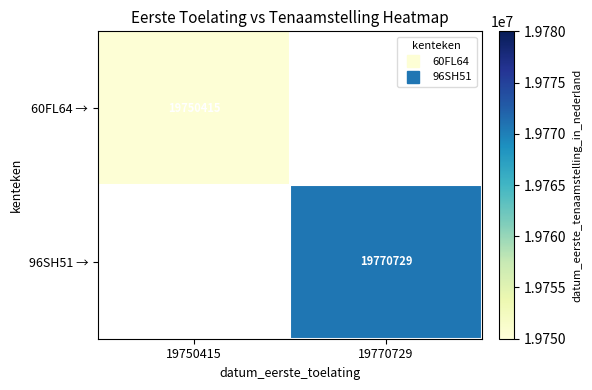

What value does the 96SH51 → series have at 19770729?

19770729.0